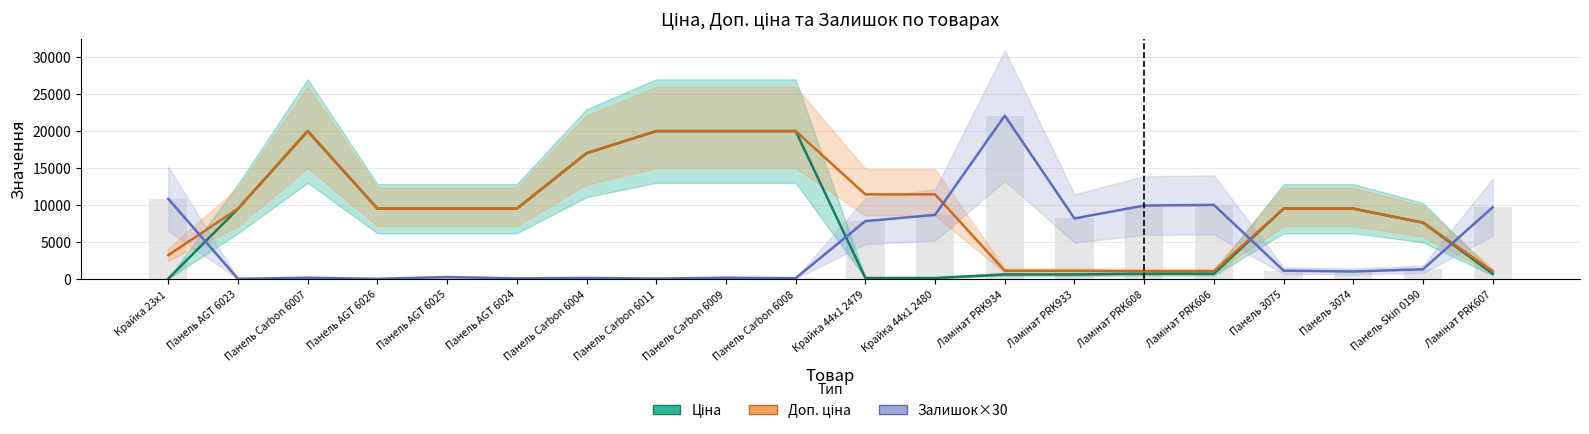

What is the label of the 15th bar from the right?

Панель AGT 6024